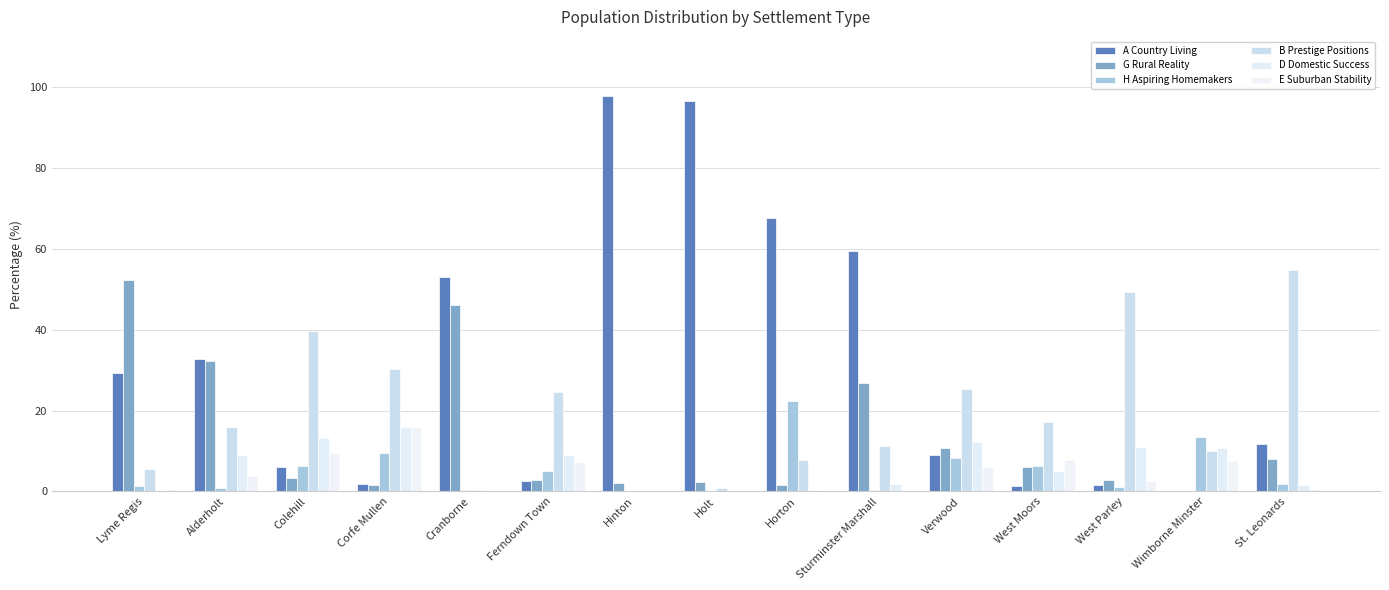

Count the number of data series in this chart.

6